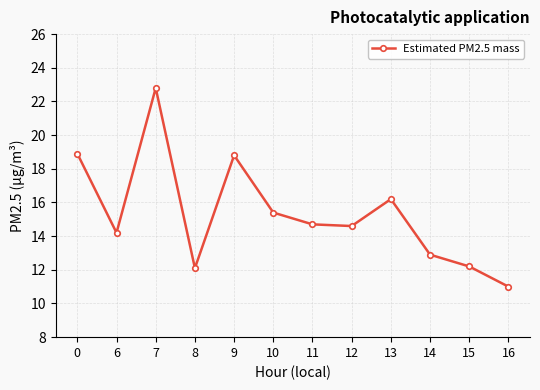

What is the change in value from 7 to 15?

-10.6